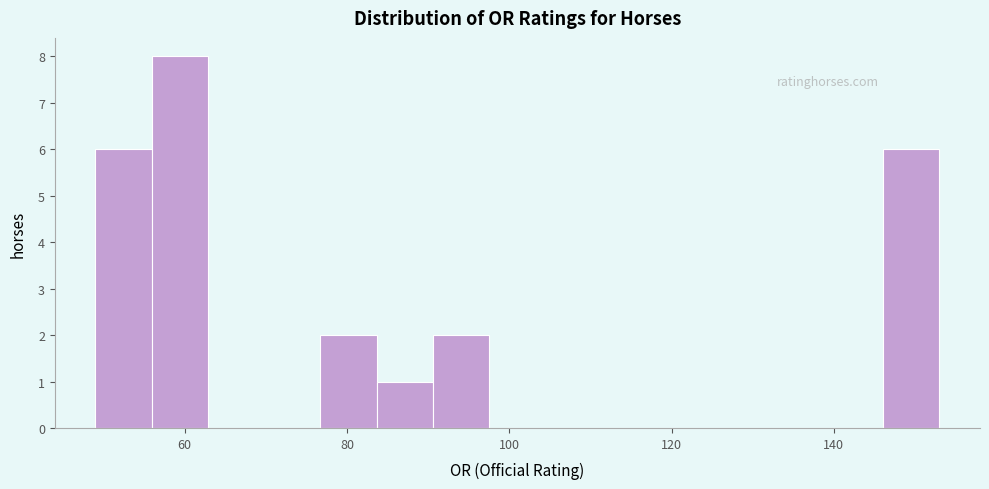

Read against the x-axis, roughly where is the centre of the tallest bar?

60